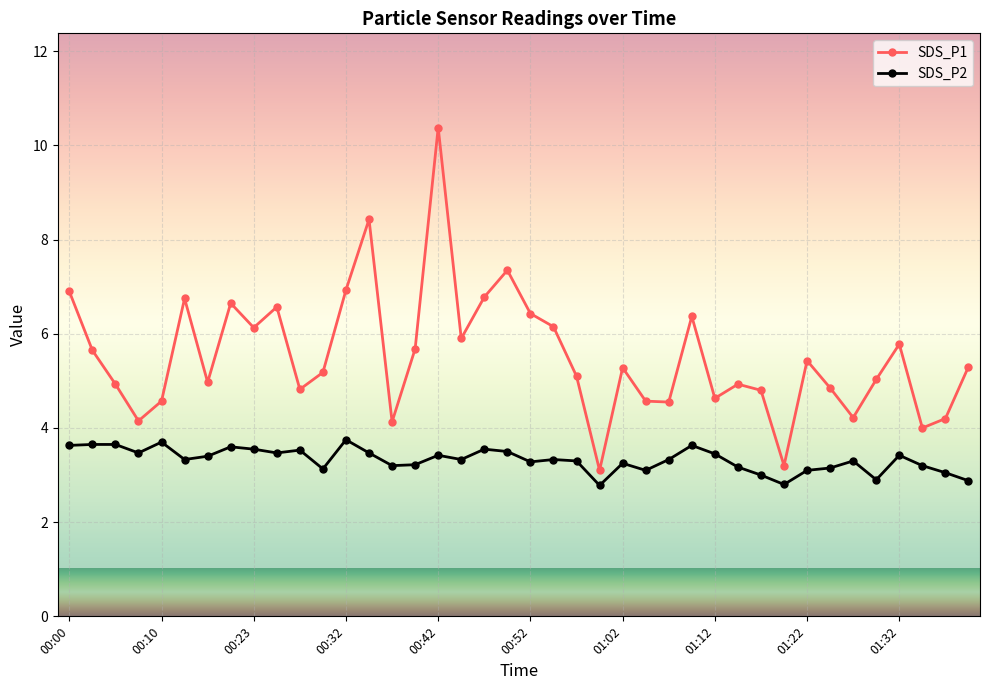

What is the value of the SDS_P2 point at the 1st from the left?

3.6